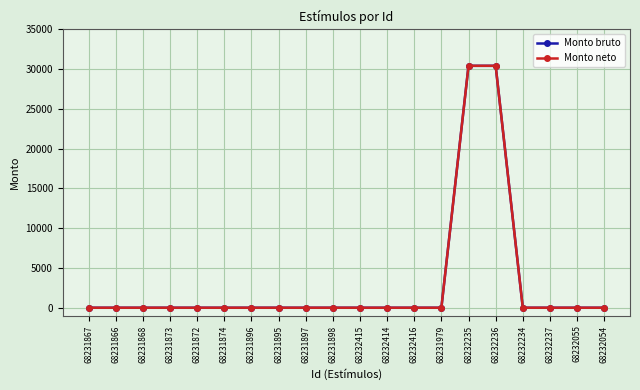

Is this an area chart (filled region under the line)?

No